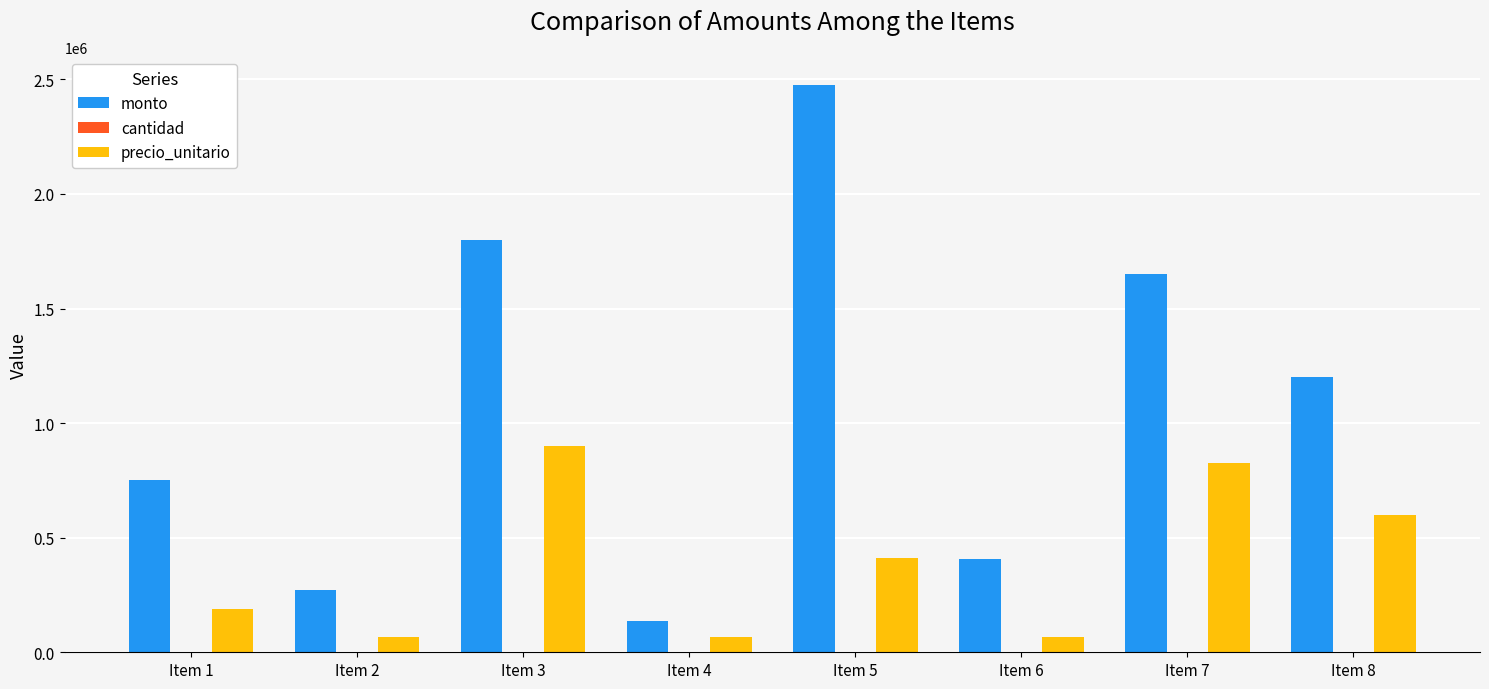

What is the total value across all series at Item 1?

937504